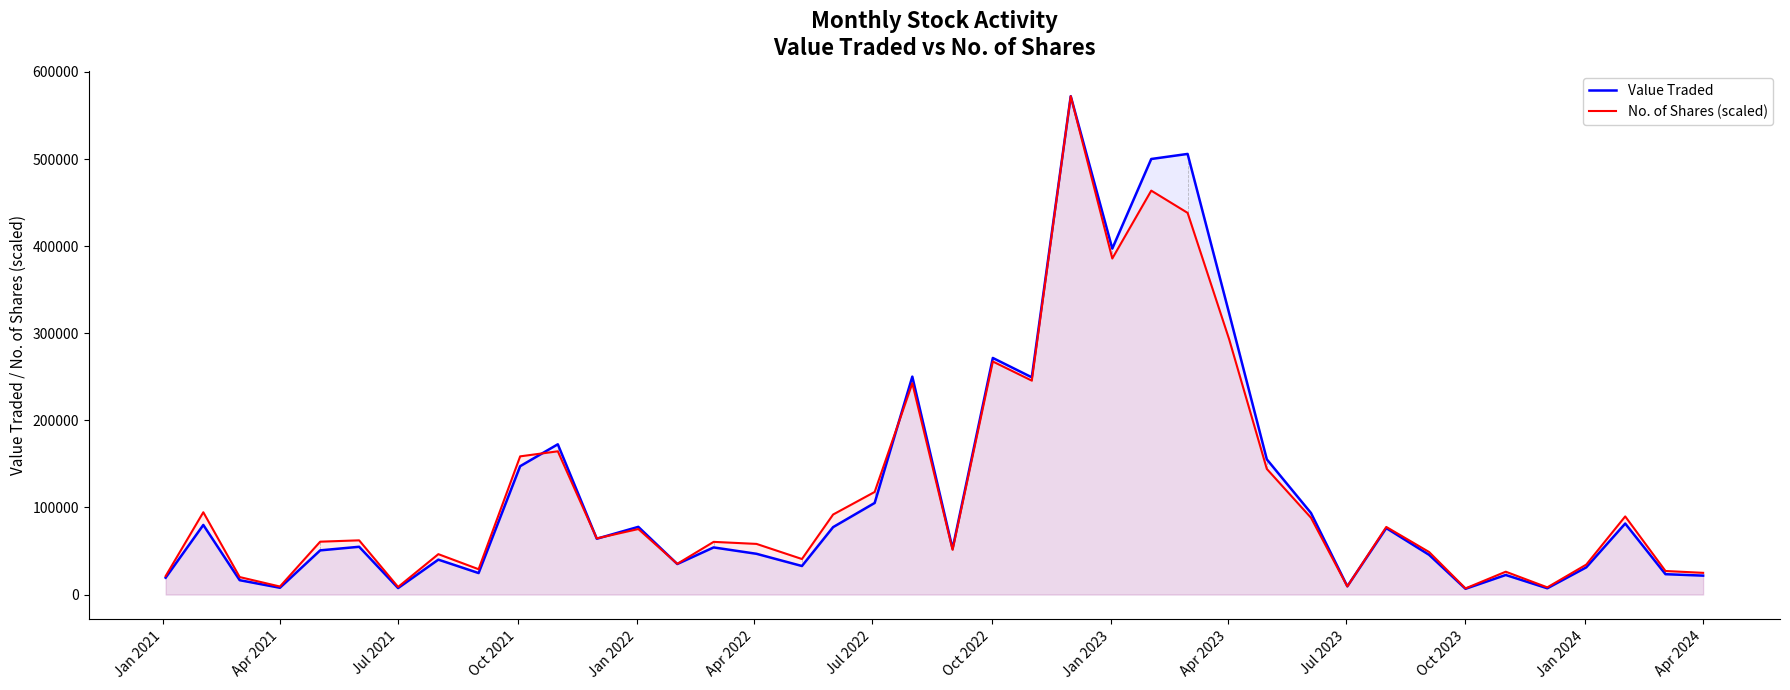

What is the maximum value for No. of Shares (scaled)?

572127.0